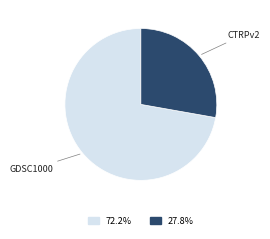

Does any single category account for the majority?

Yes